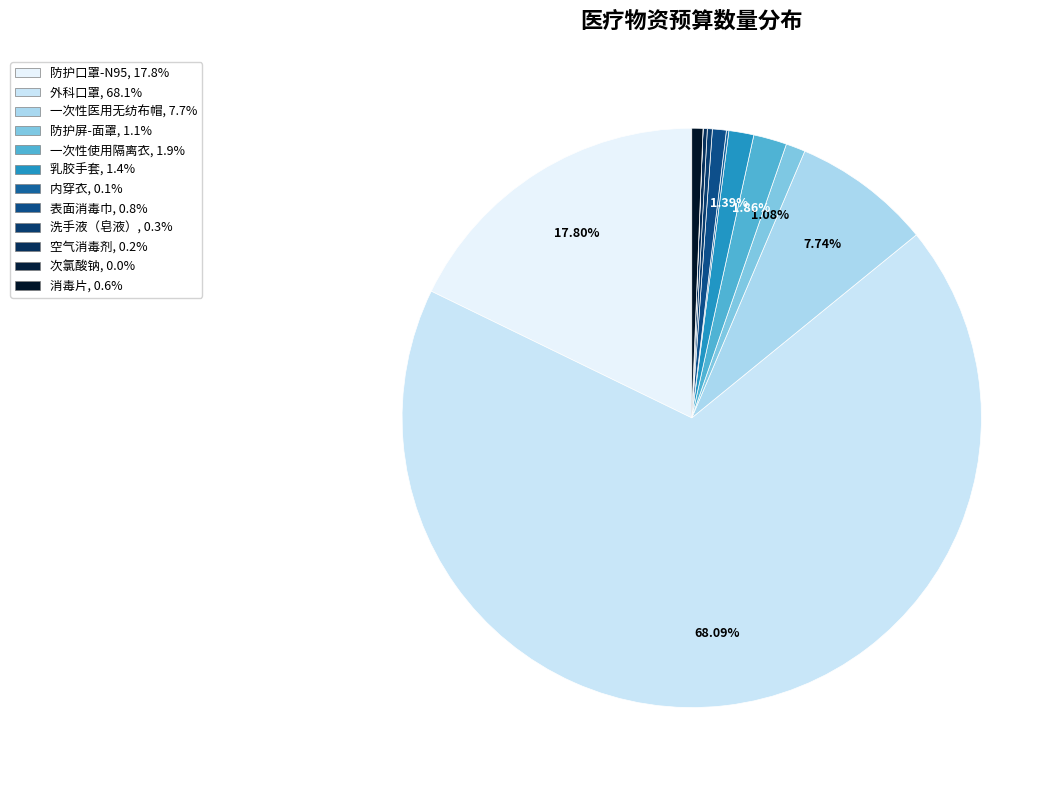

Approximately how many times larger is the value at 洗手液（皂液） compared to 表面消毒巾?

0.4